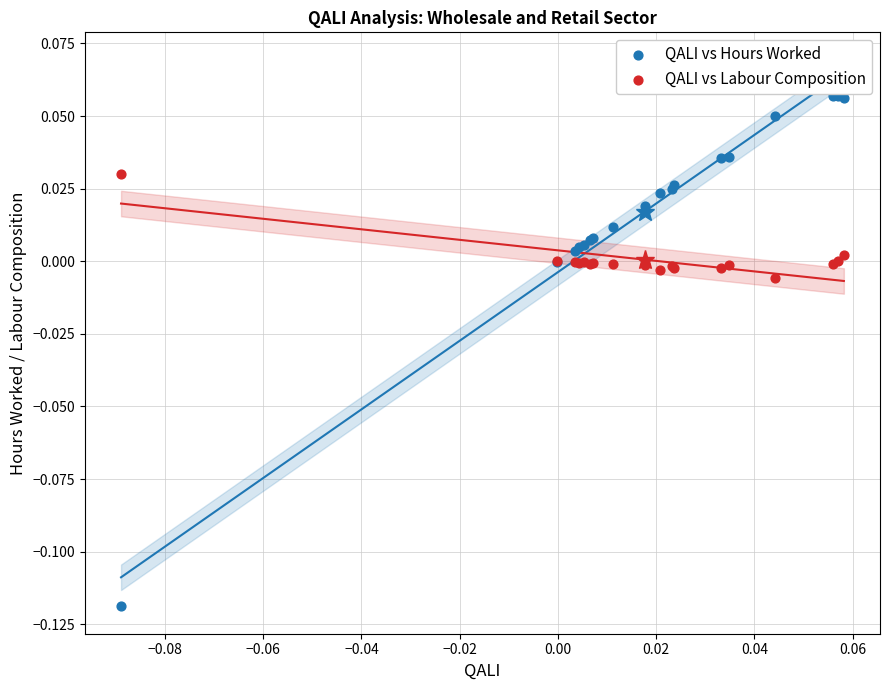

Which series contains the highest Y value?

QALI vs Hours Worked